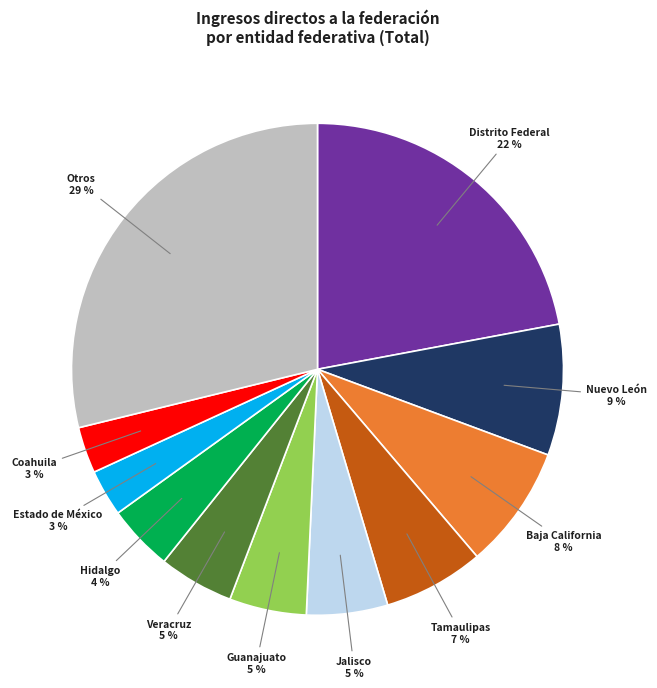

To the nearest percent, what is the average slice percentage?

9%